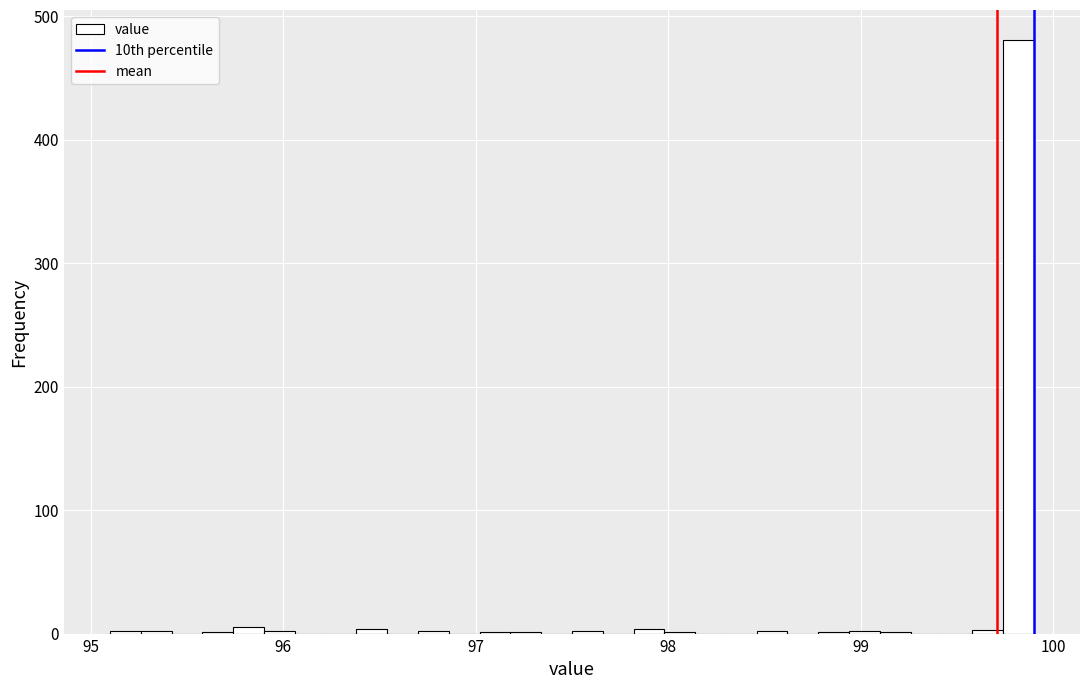

Around what value on the x-axis is the tallest bar? Give the approximate position of its centre, as read against the axis.

99.8